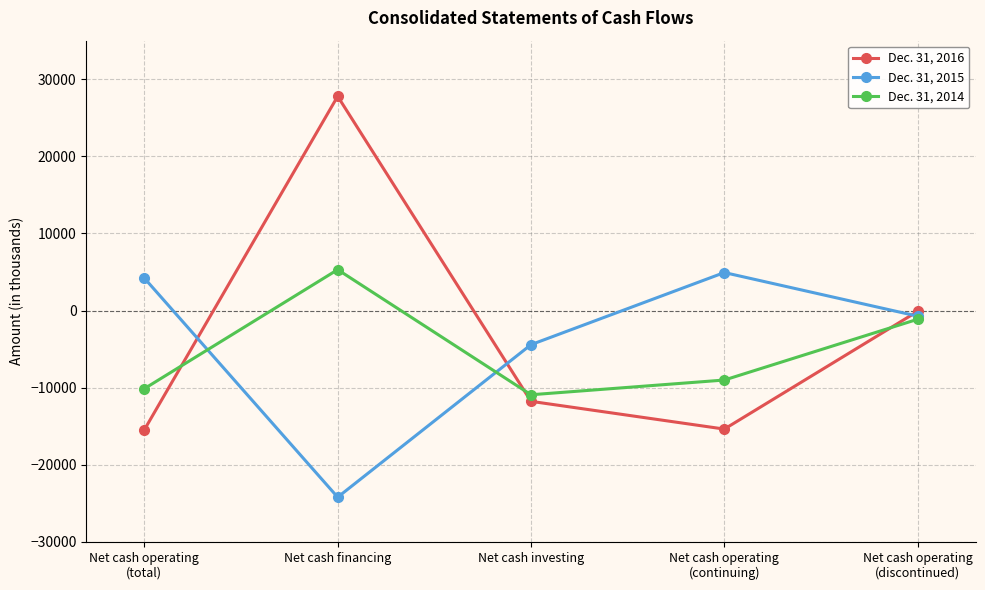

How many intersections are there between Dec. 31, 2014 and Dec. 31, 2016?

3